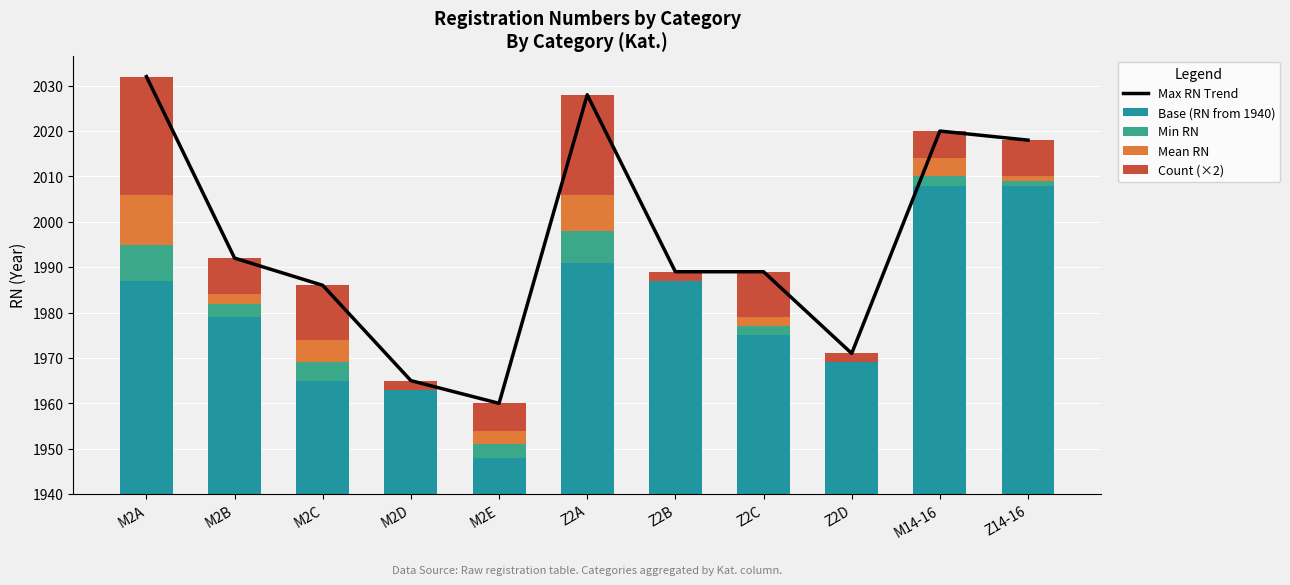

What position from the right is Z2C?

4